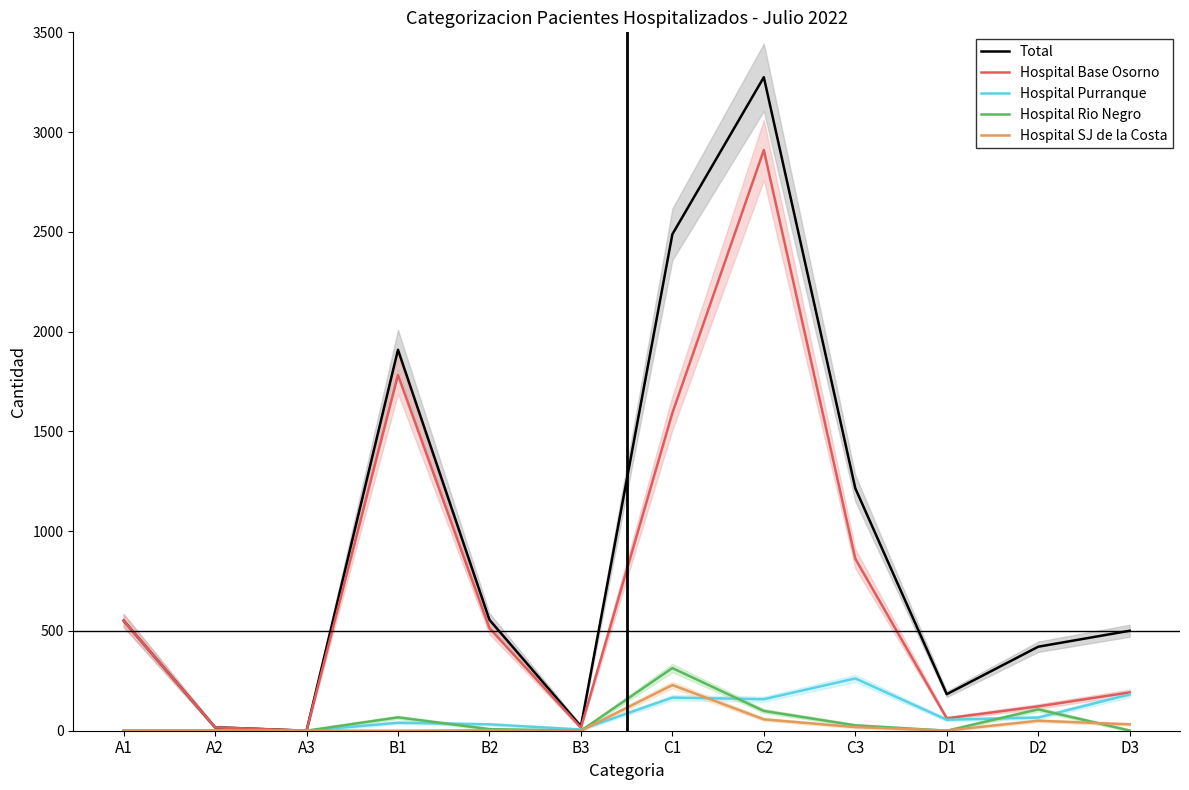

Reading right to left, list all the values displayed in this chart.

Total: 501	421	183	1215	3275	2488	22	556	1909	0	17	552
Hospital Base Osorno: 192	122	62	862	2910	1592	15	514	1783	0	17	552
Hospital Purranque: 182	66	55	262	158	166	6	32	40	0	0	0
Hospital Rio Negro: 1	107	0	27	99	314	0	8	67	0	0	0
Hospital SJ de la Costa: 32	50	1	18	57	229	0	2	0	0	0	0